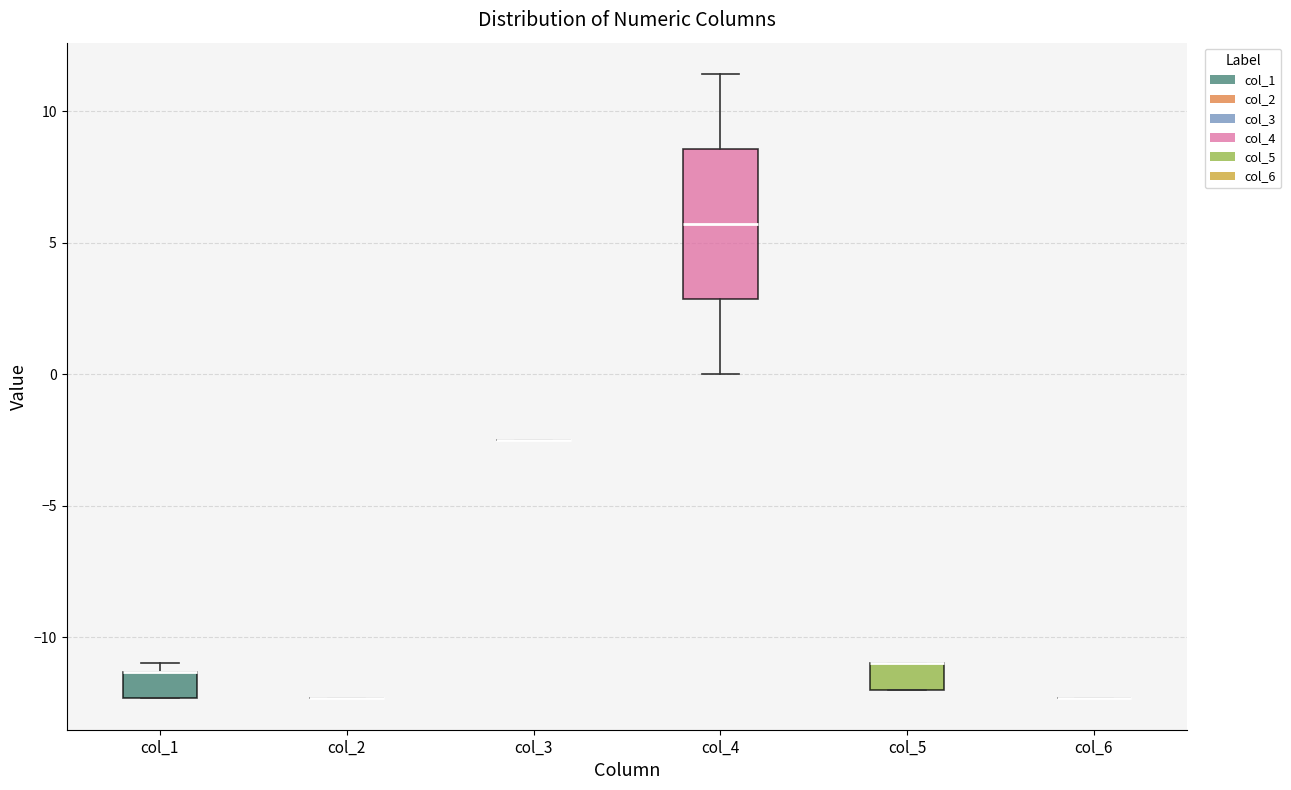

Reading left to right, transcribe this box plot: for each box, give where its median line is, the range the box spans, and where its two whiskers end, as read against the y-axis. The values are not printed on the chart, so give them approximately, as read against the axis.

col_1: median -11.5 (drawn on the box's upper edge), box -12.5 to -11.5, whiskers -12.5 to -11.0
col_2: box collapsed to a line at -12.5, whiskers -12.5 to -12.5
col_3: box collapsed to a line at -2.5, whiskers -2.5 to -2.5
col_4: median 5.5, box 3.0 to 8.5, whiskers 0.0 to 11.5
col_5: median -11.0 (drawn on the box's upper edge), box -12.0 to -11.0, whiskers -12.0 to -11.0
col_6: box collapsed to a line at -12.5, whiskers -12.5 to -12.5